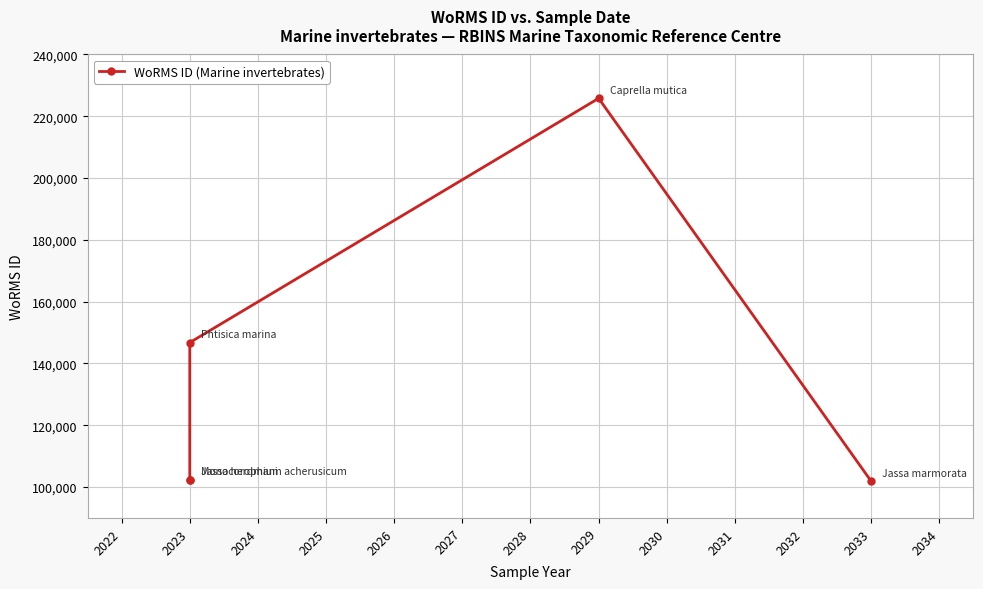

How many data points are above 102433?

2